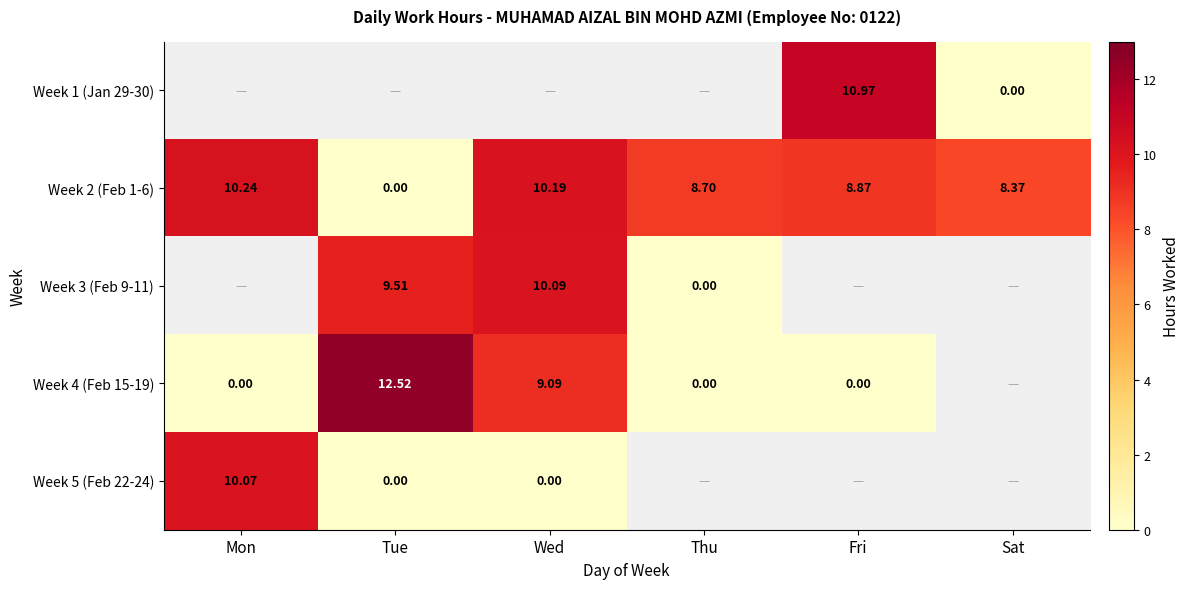

Which category has the lowest value in the Week 2 (Feb 1-6) series?

Tue